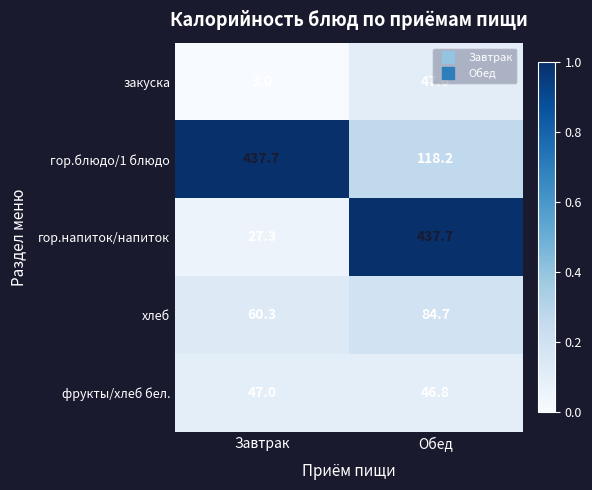

True or false: закуска has a value of 4.1 at Завтрак.

False